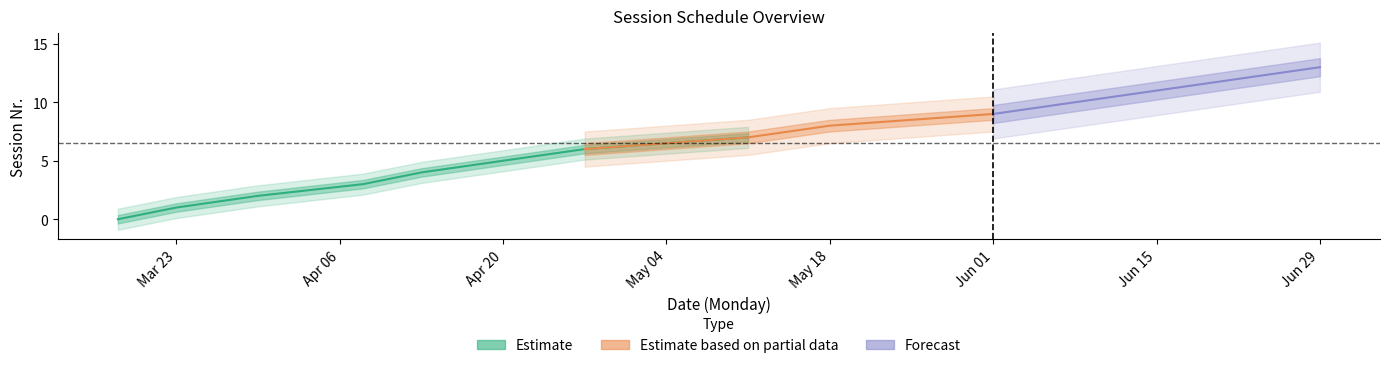

How many values in the lower2 series exceed 6?

7